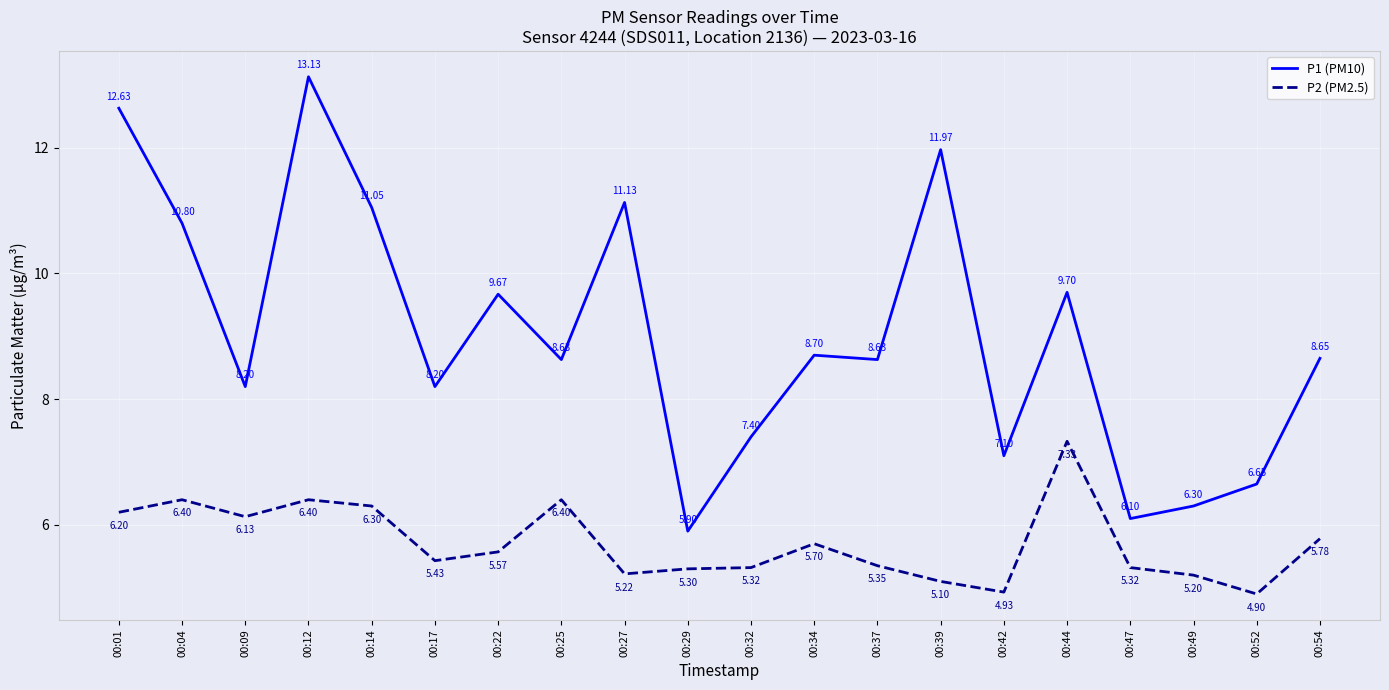

What is the spread (max minus min) of values at 00:54?

2.9